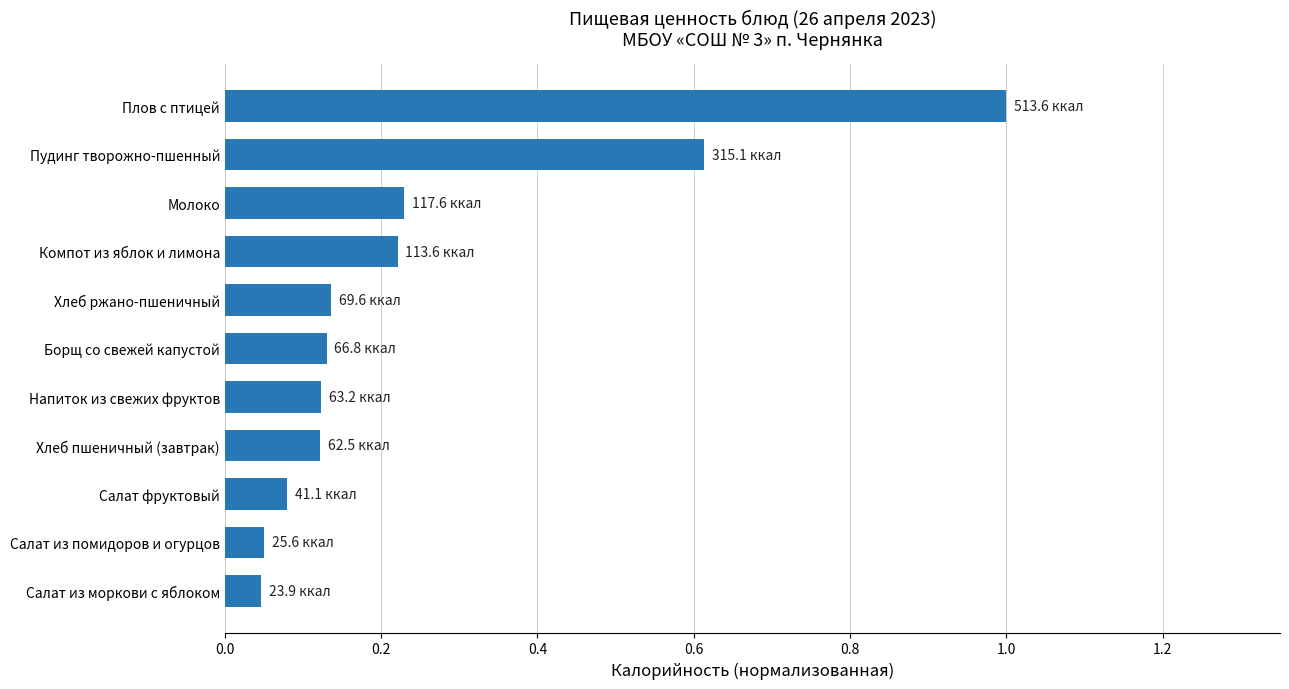

What is the sum of all values?

2.8